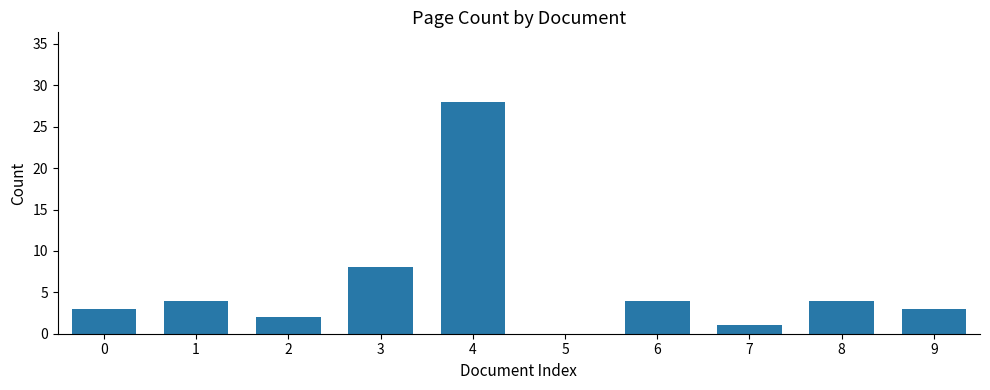

What is the sum of all values?

57